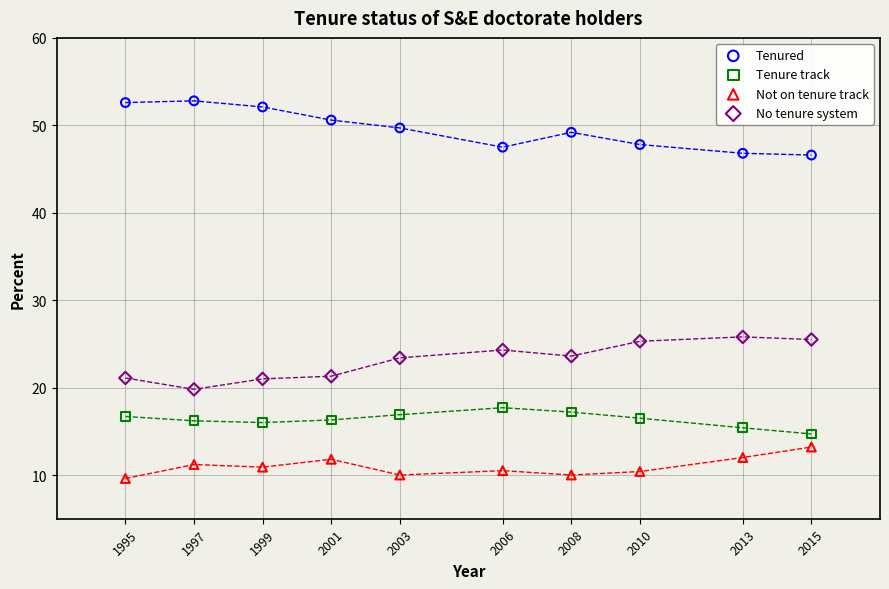

Across all data points, what is the range of Y values (max minus min)?

43.2